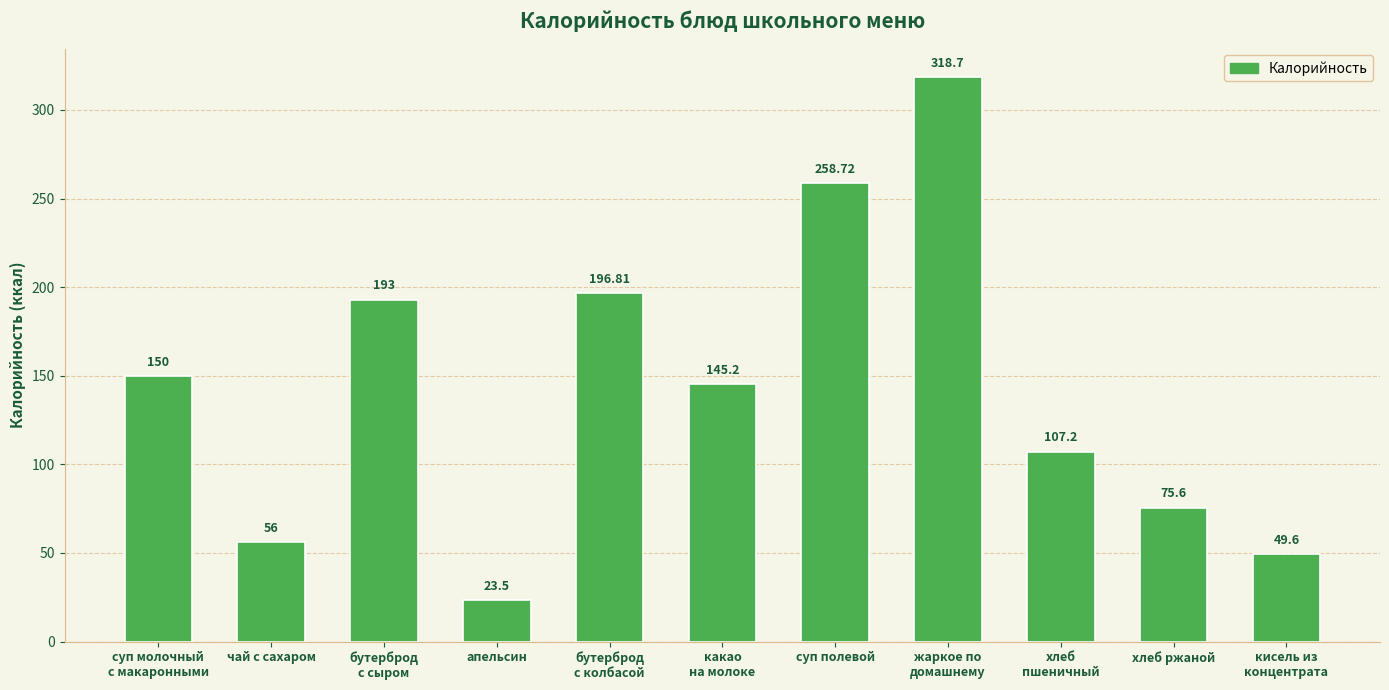

What is the label of the 9th bar from the right?

бутерброд
с сыром